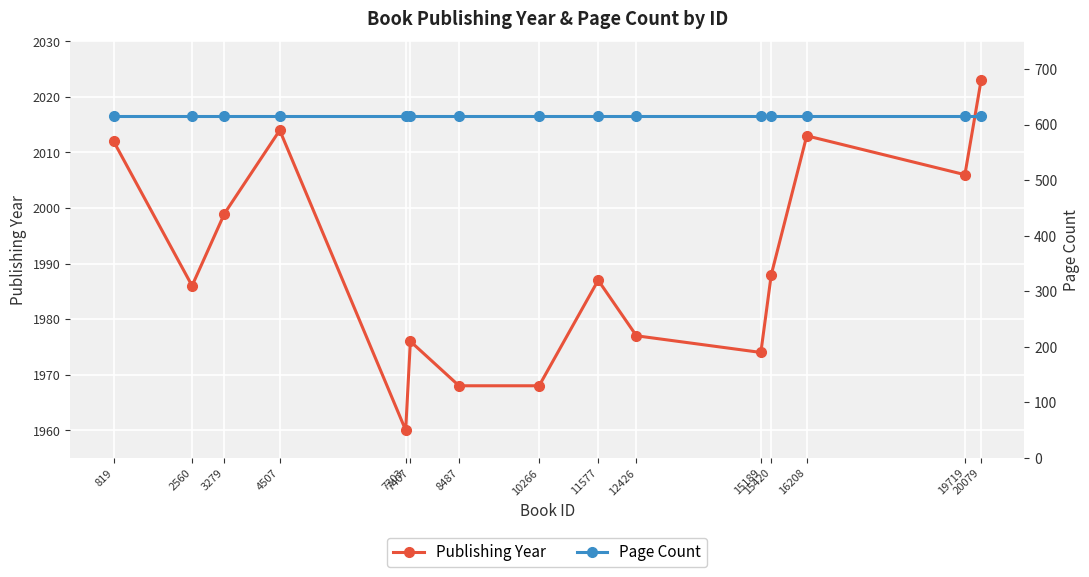

True or false: Publishing Year and Page Count intersect in this chart.

False